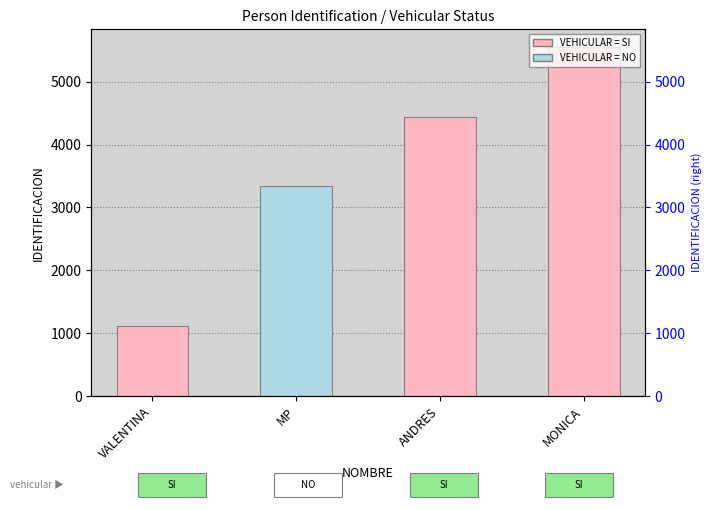

Where does the data first go above 4444?

MONICA